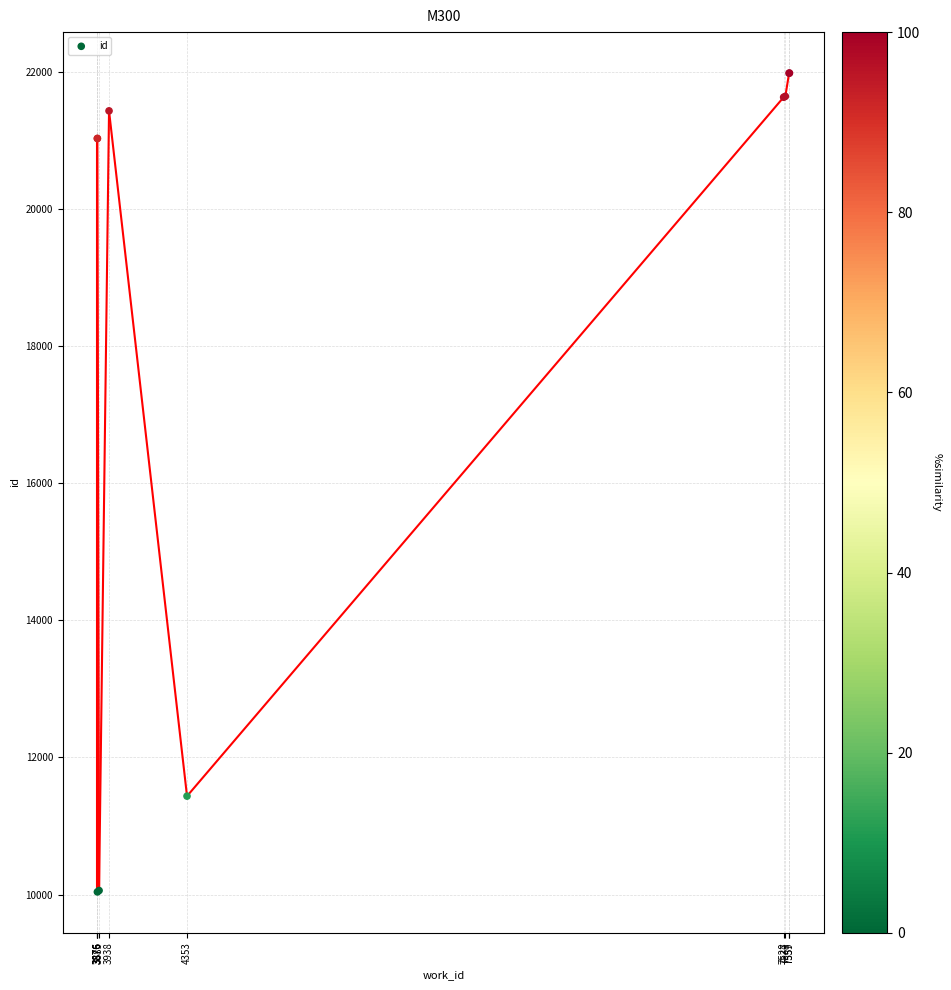

What Y value in the scatter plot is closest to 16014?

11436